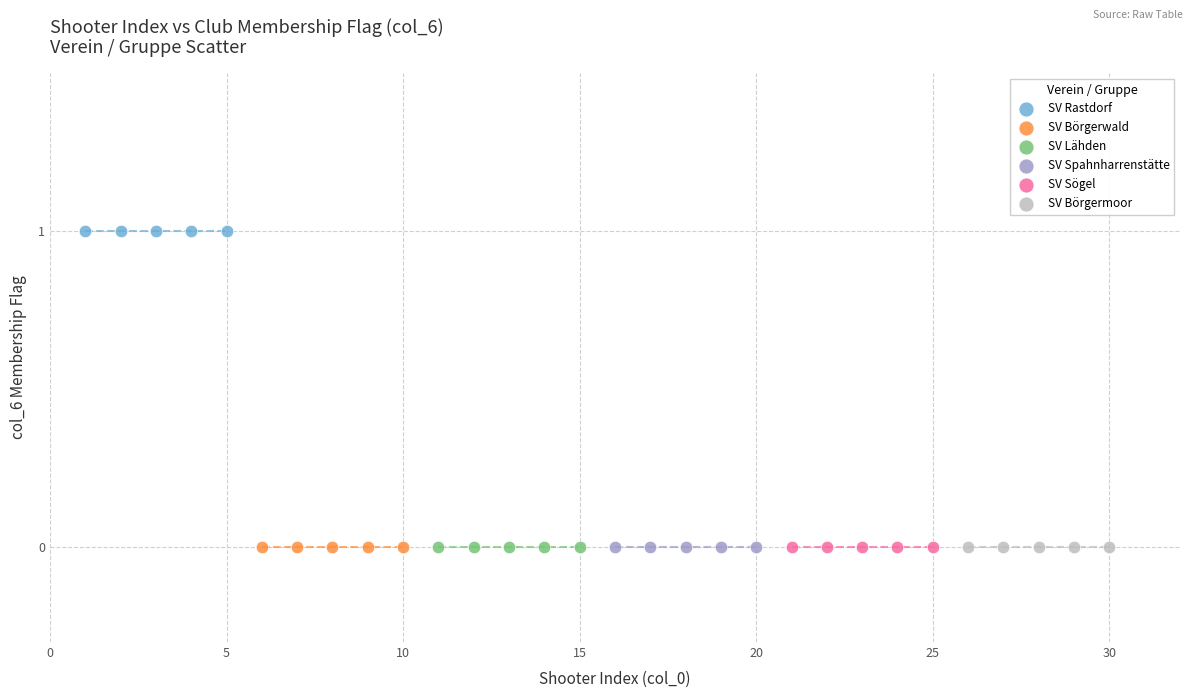

What are all the series names shown in the legend?

SV Rastdorf, SV Börgerwald, SV Lähden, SV Spahnharrenstätte, SV Sögel, SV Börgermoor